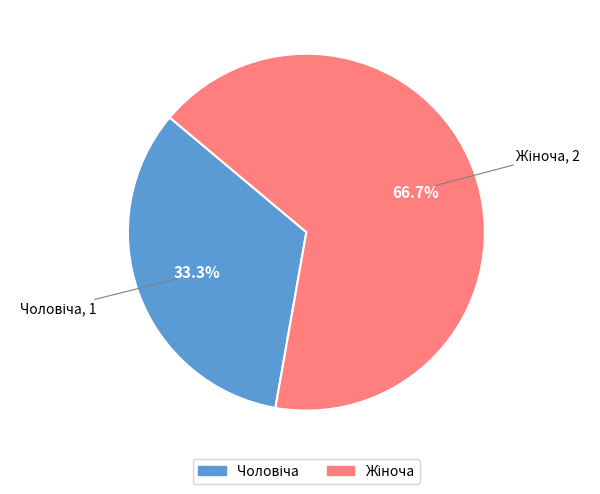

How many slices are in this pie chart?

2